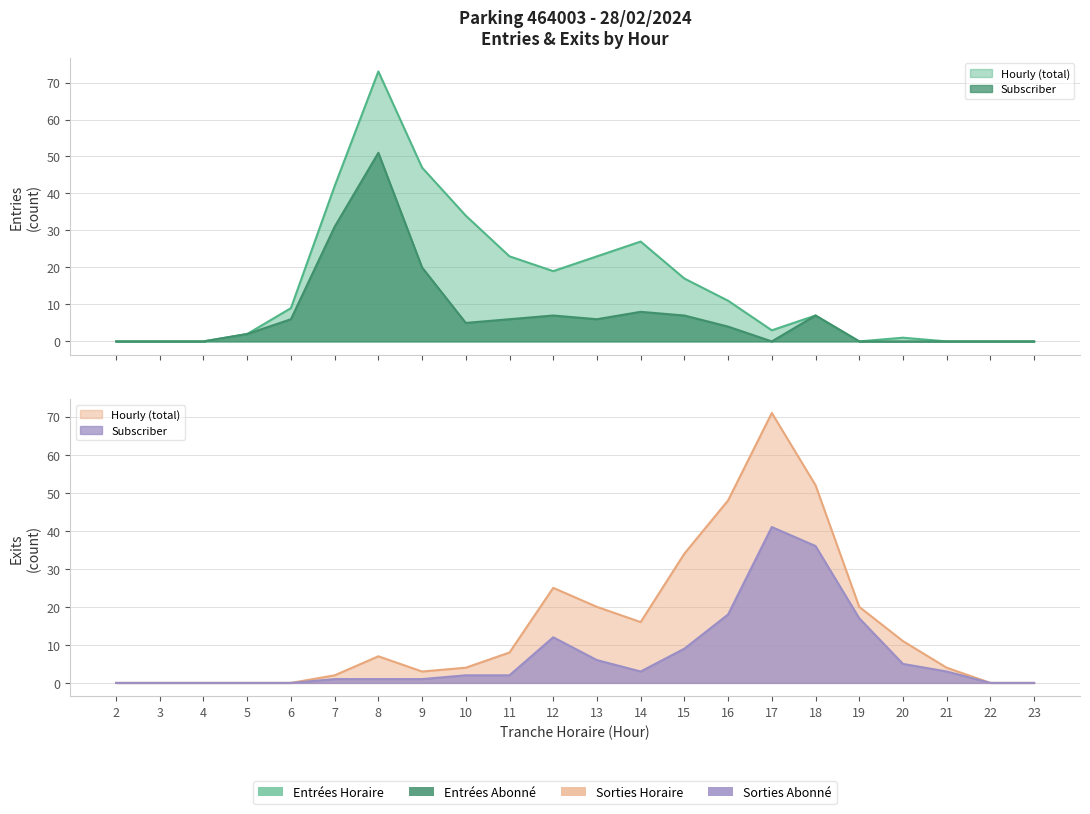

How many lines are shown in the chart?

2